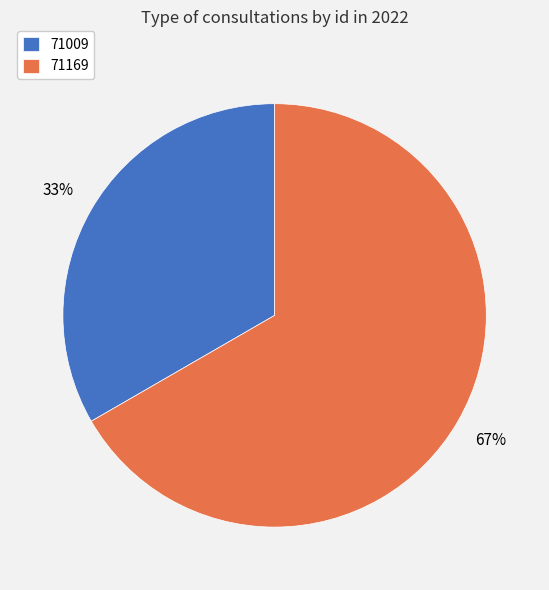

To the nearest percent, what percentage of the pie is 71009?

33%